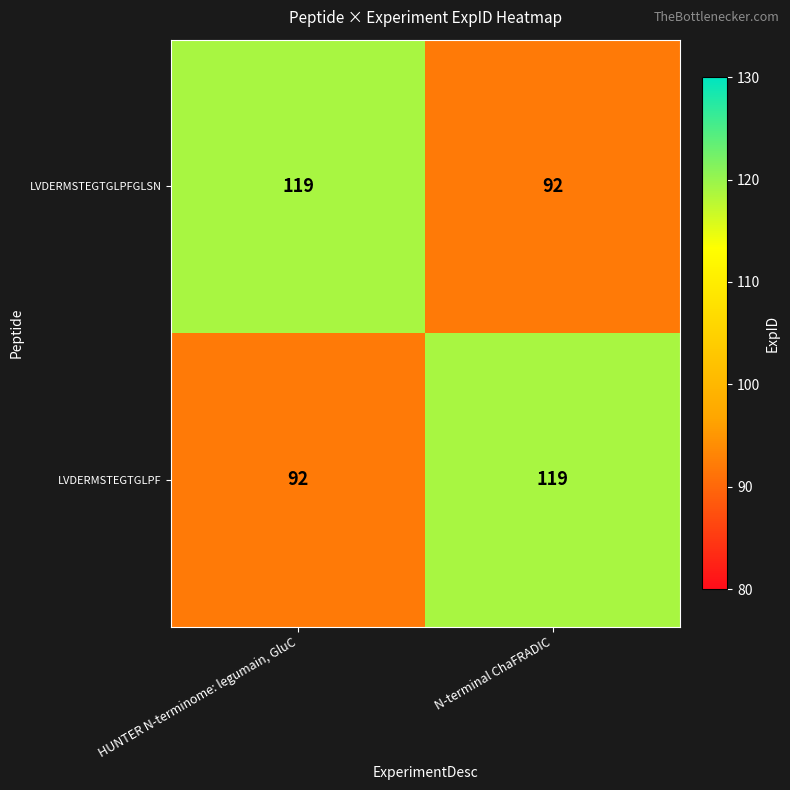

At which label is LVDERMSTEGTGLPF closest to 105?

HUNTER N-terminome: legumain, GluC